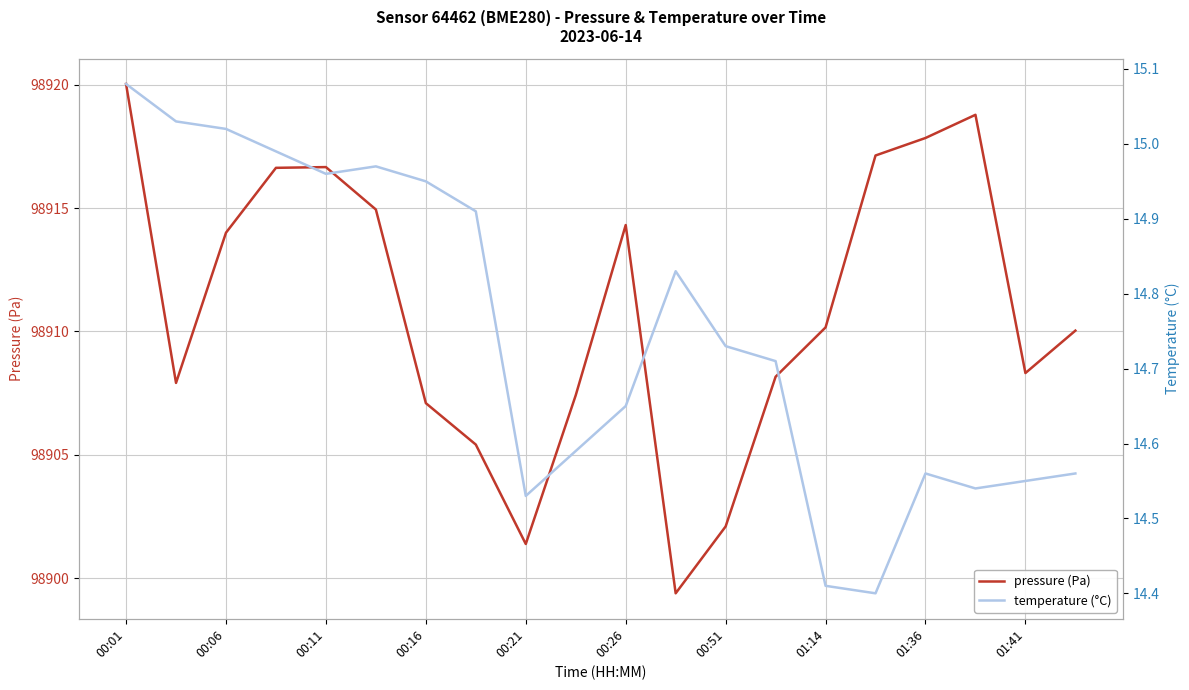

In pressure (Pa), how many points are higher than both neighbors (excluding endpoints)?

3